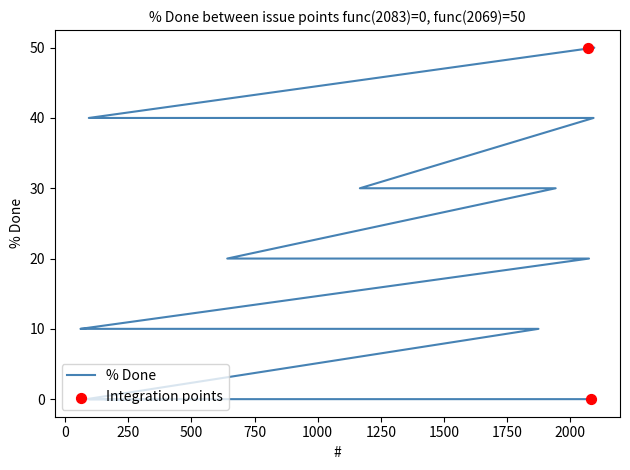

Which has a higher value, 1227 or 403?

1227